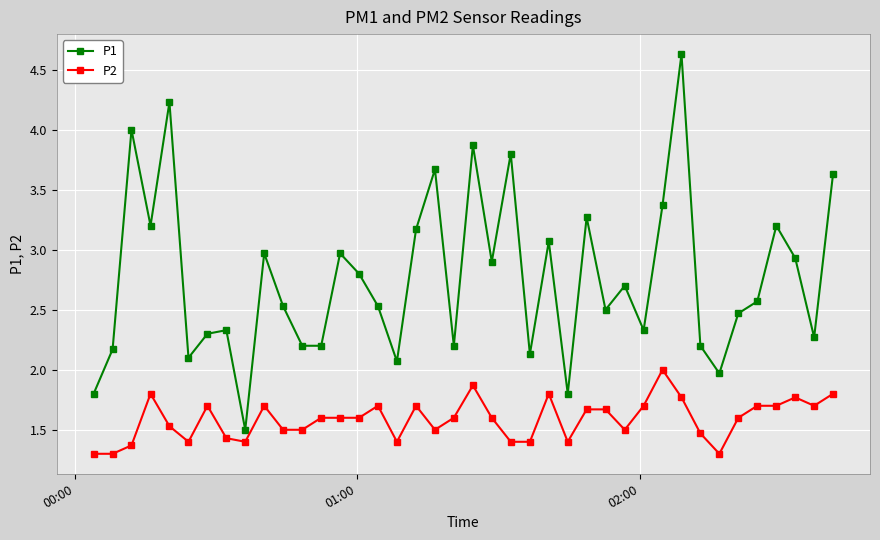

What is the sum of all P2 values?

63.5